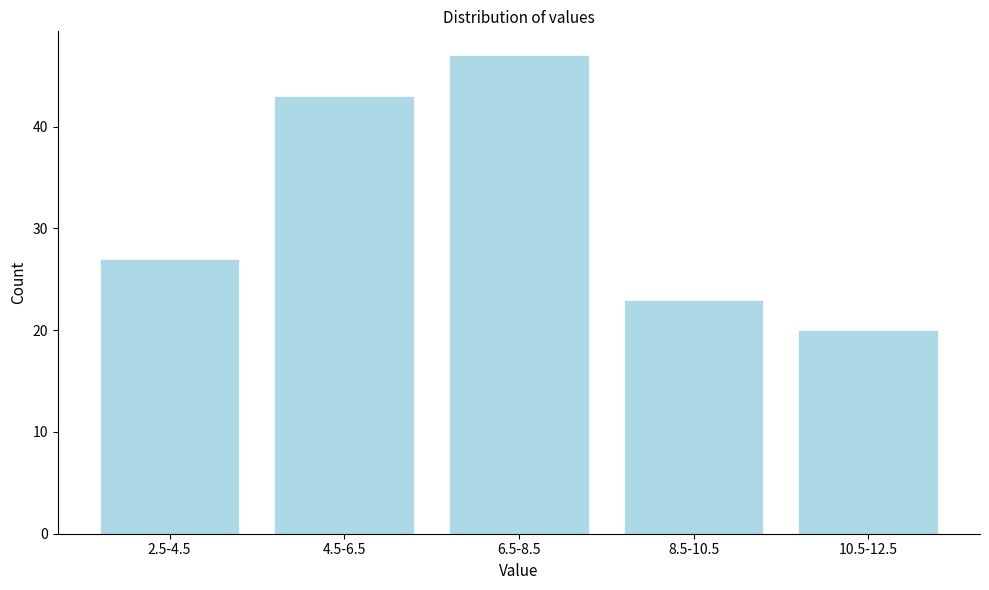

Reading right to left, list all the values displayed in this chart.

10.5-12.5=20	8.5-10.5=23	6.5-8.5=47	4.5-6.5=43	2.5-4.5=27